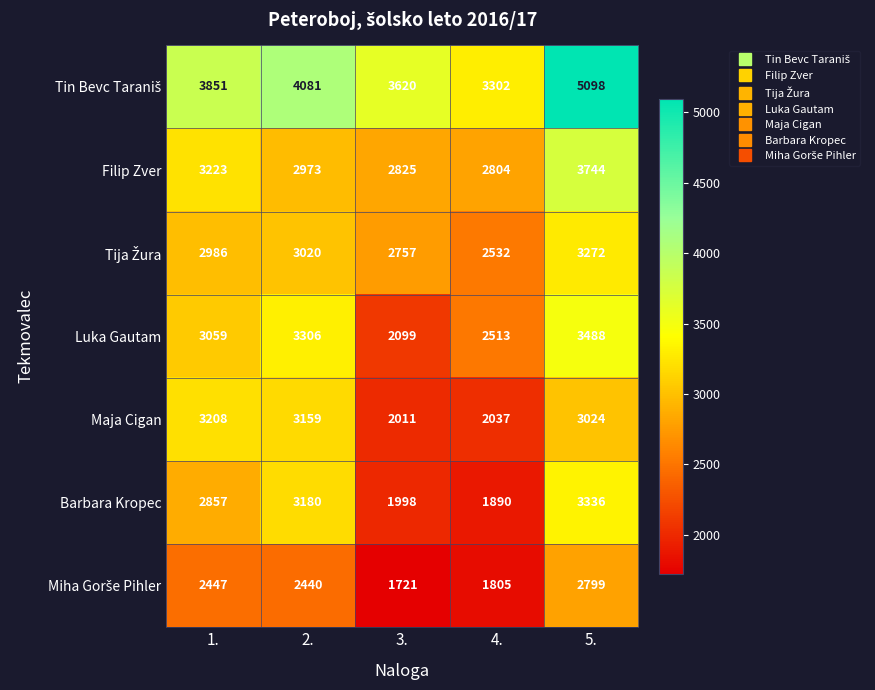

The Filip Zver series shows 948 at 5.. True or false?

False